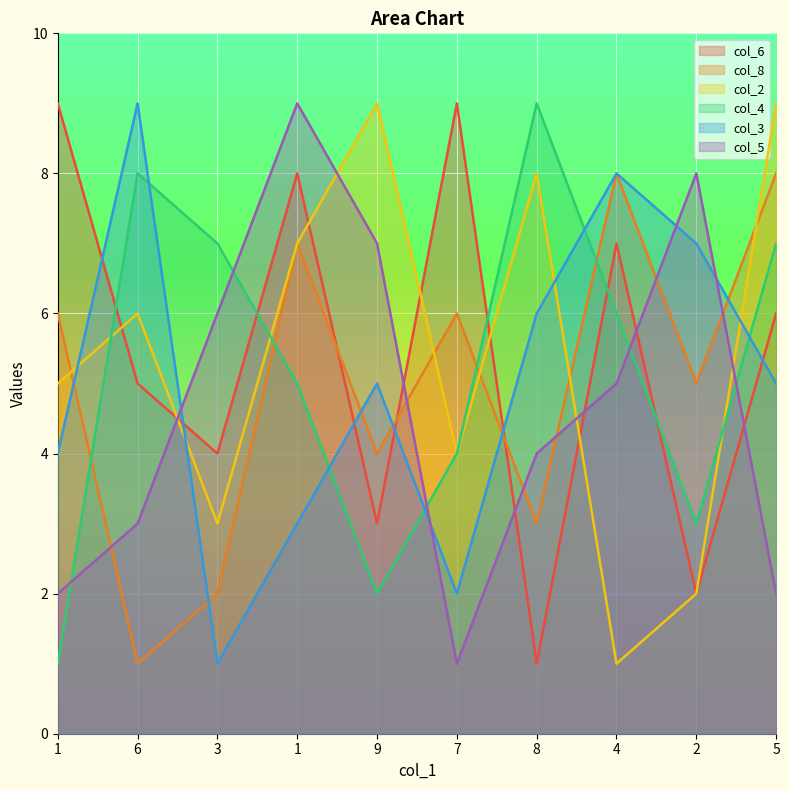

At 1, list the series in order from smallest to largest.

col_4, col_5, col_3, col_2, col_8, col_6